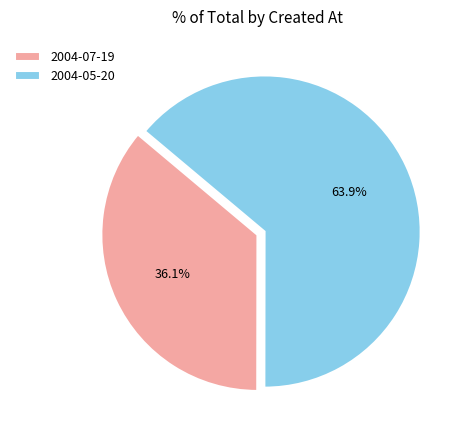

How many slices are in this pie chart?

2